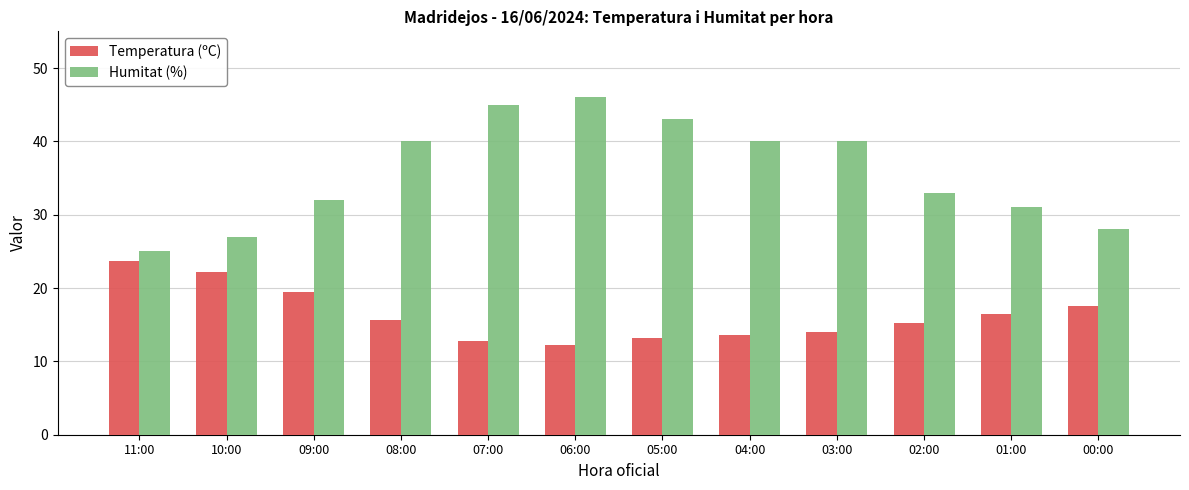

Which series has the largest total across all categories?

Humitat (%)